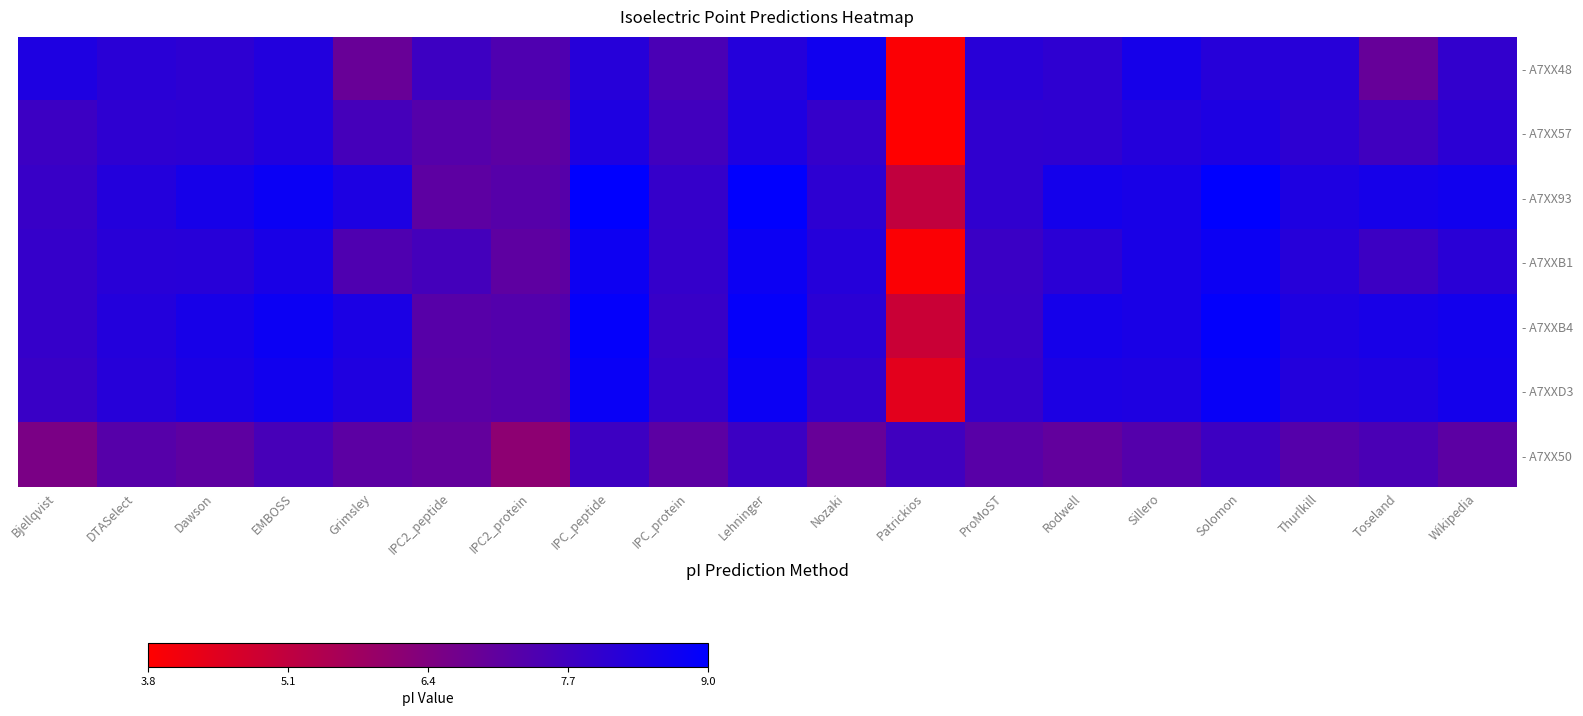

Count the number of data series in this chart.

7